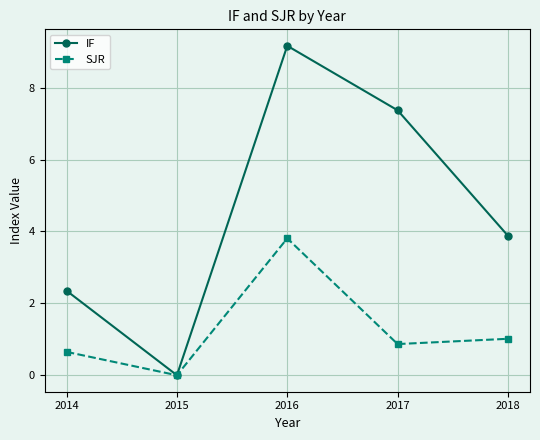

In IF, how many points are higher than both neighbors (excluding endpoints)?

1